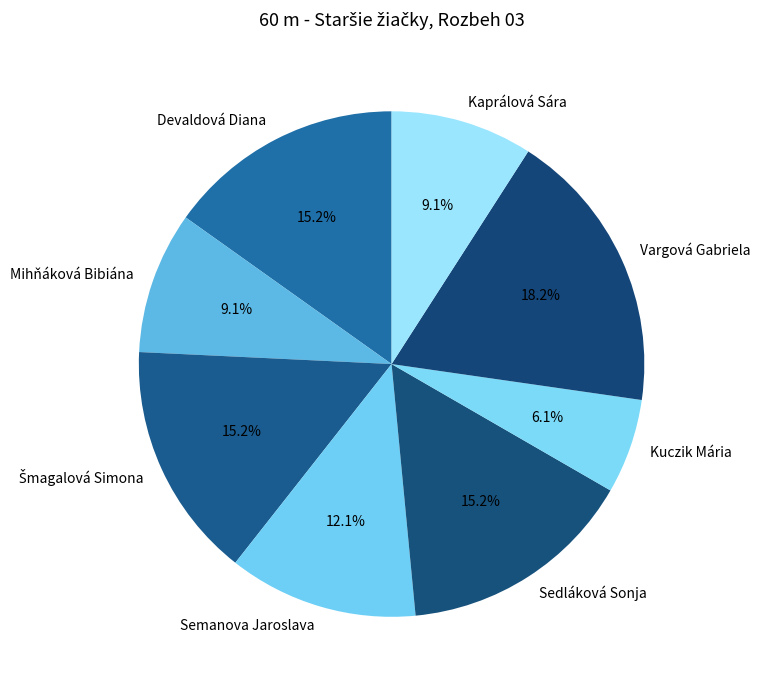

Is the sum of Vargová Gabriela and Mihňáková Bibiána greater than half?

No